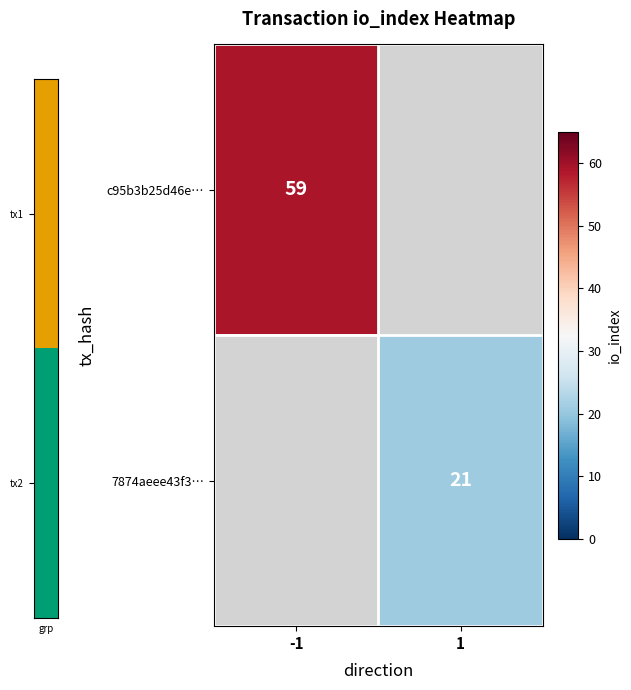

The 7874aeee43f3… series shows 4.5 at 1. True or false?

False